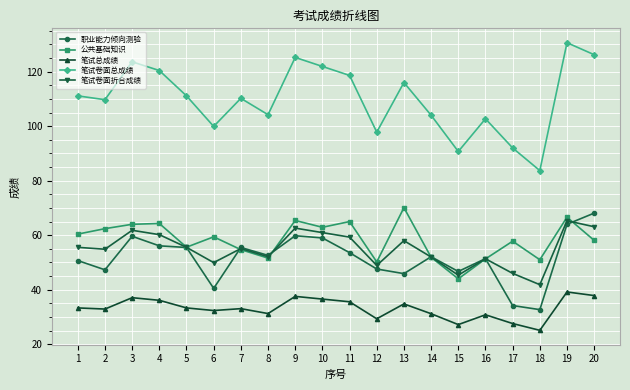

At which category does 笔试卷面折合成绩 reach its first local peak?

3